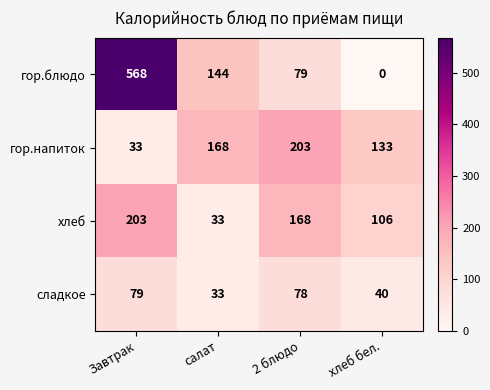

At which category is the sum across all series the highest?

Завтрак